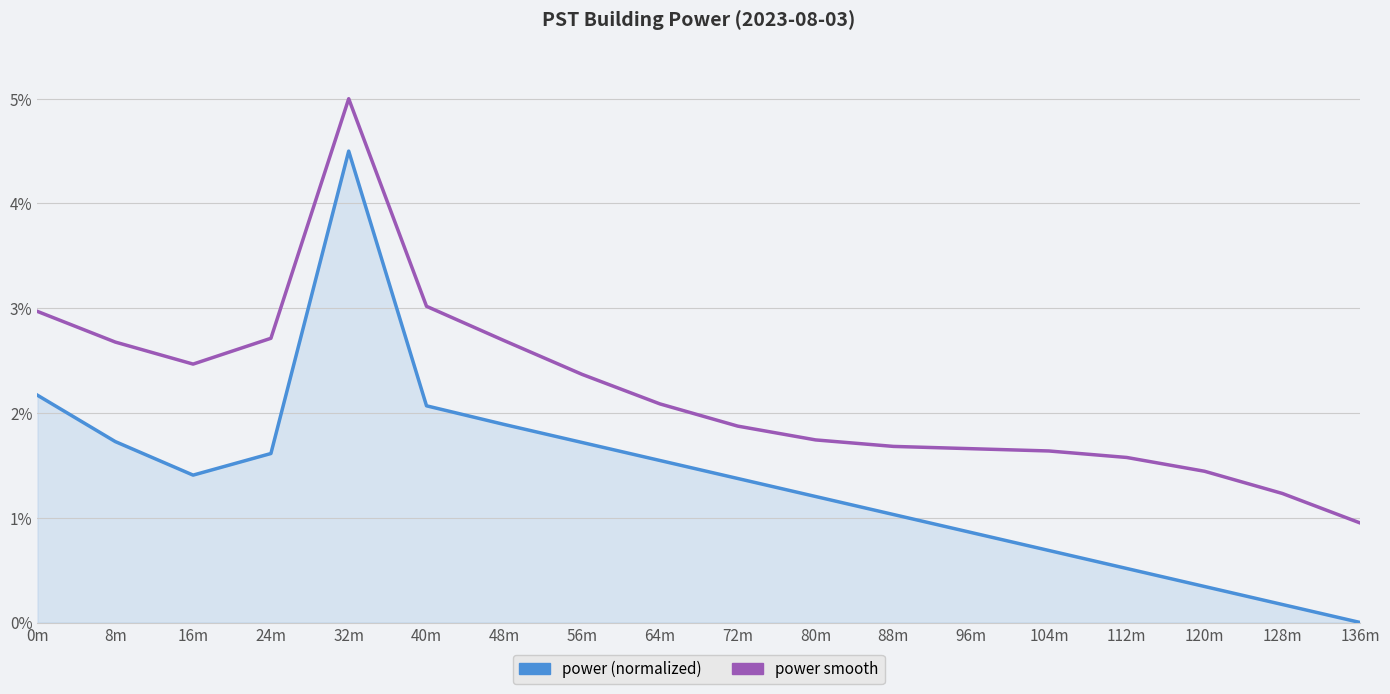

At which category is the sum across all series the highest?

32m